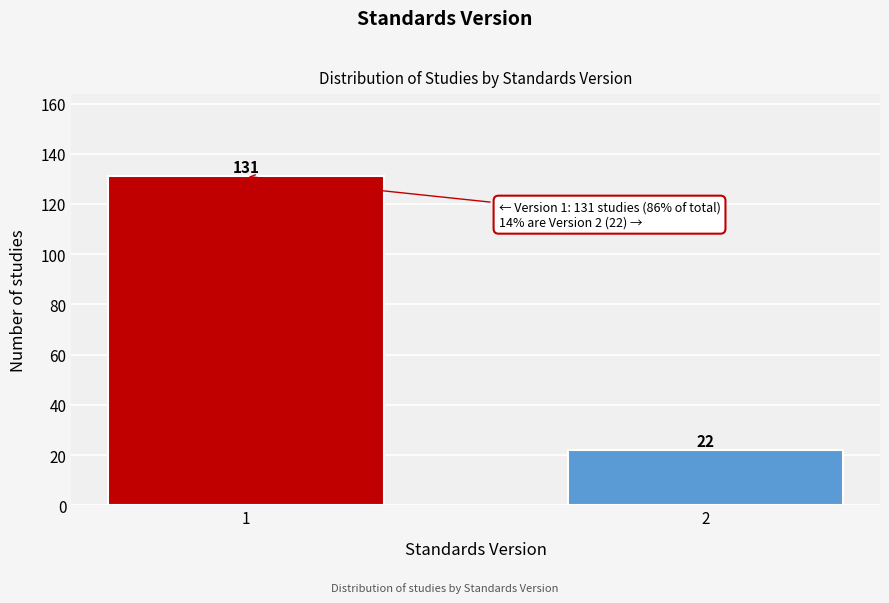

Reading left to right, transcribe all the data shown in this chart.

131	22